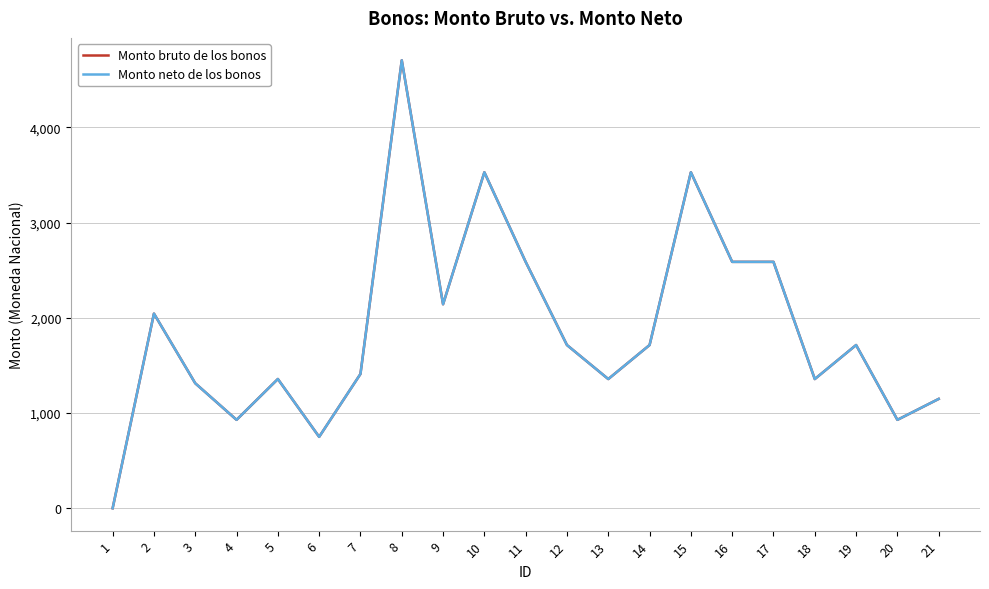

Does the chart display data point markers on the line(s)?

No